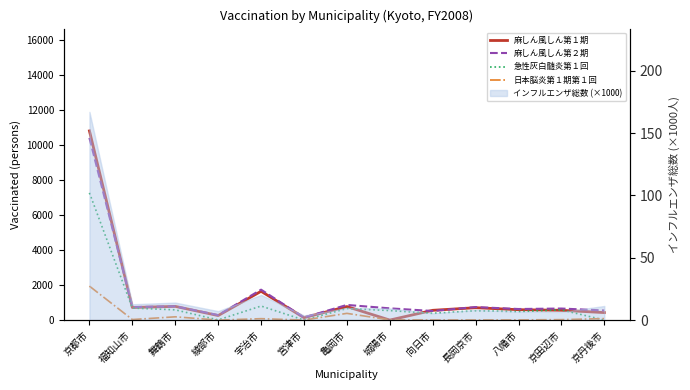

Is it true that 急性灰白髄炎第１回 equals 11590 at 京都市?

False